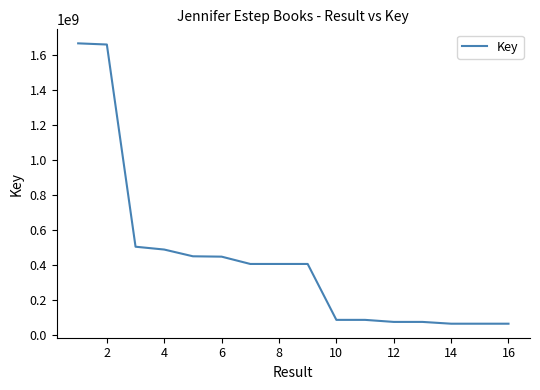

Does the chart display data point markers on the line(s)?

No